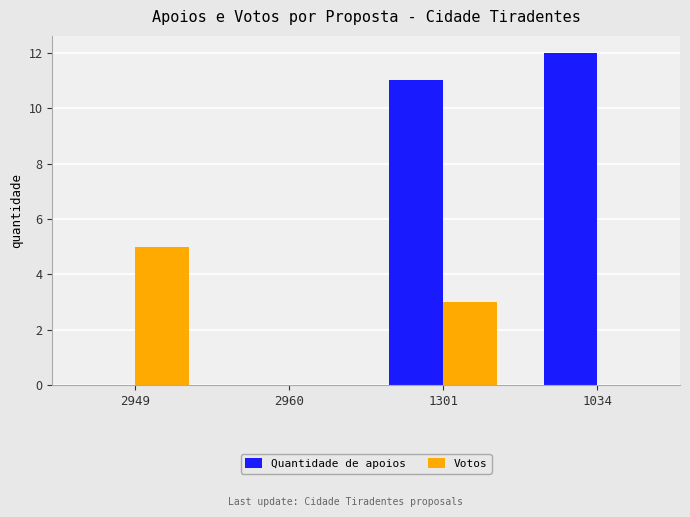

How many groups of bars are there?

4